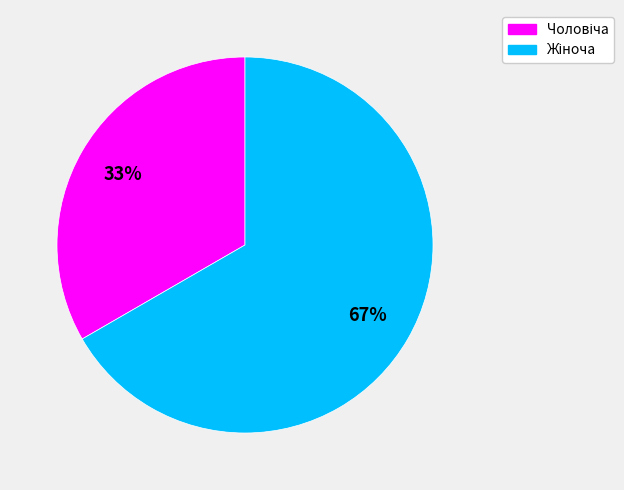

Does any single category account for the majority?

Yes